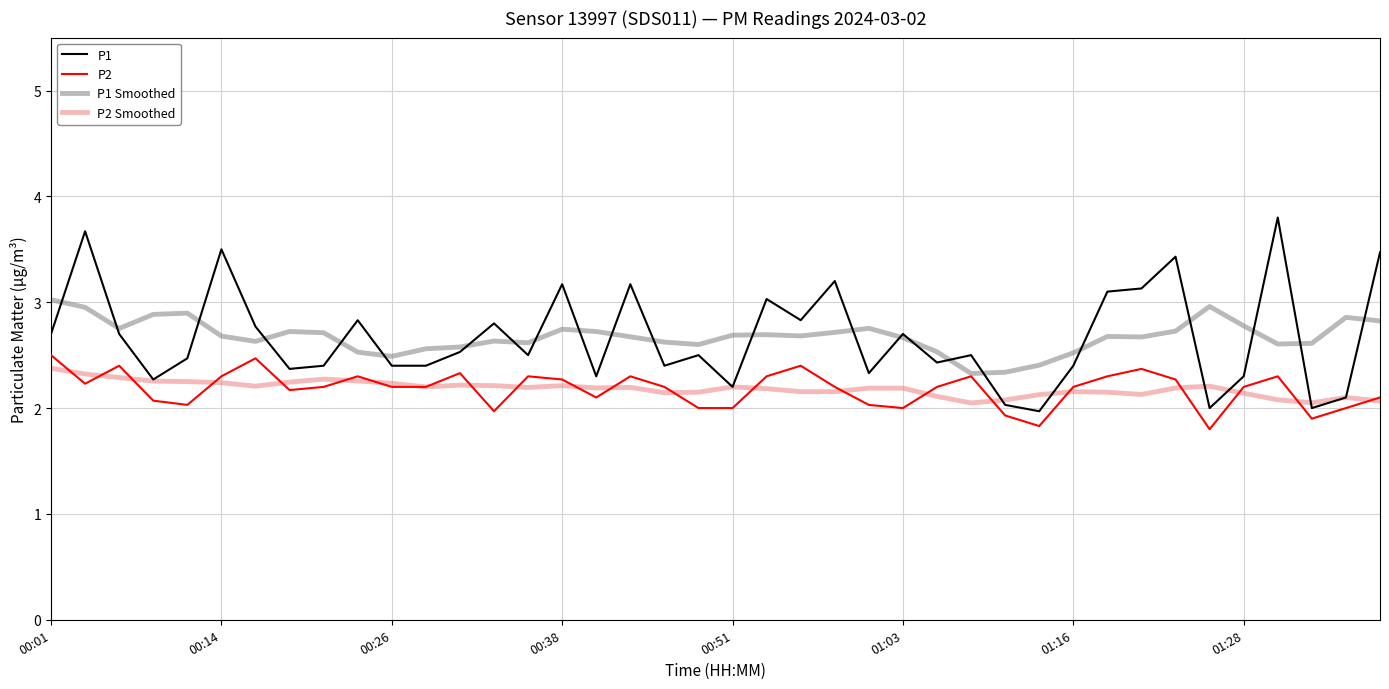

What is the highest value of the P1 Smoothed series?

3.0